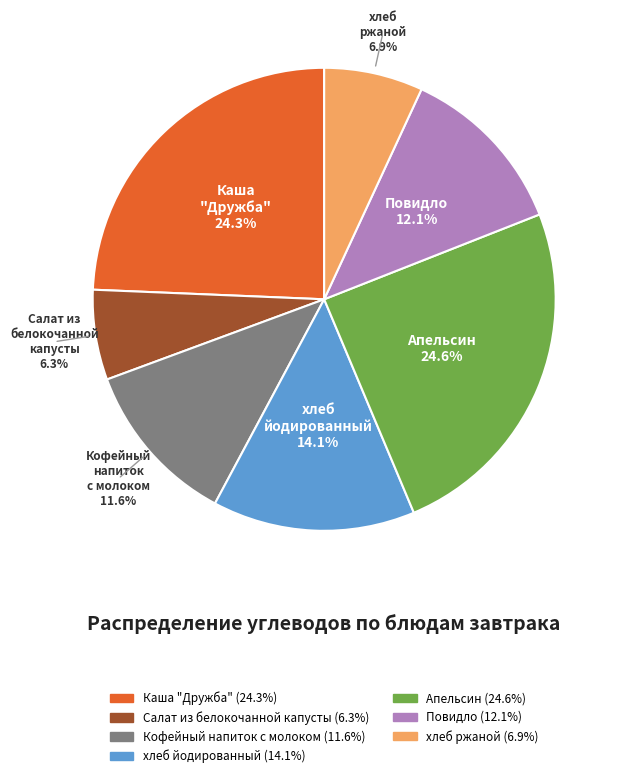

Which slice is the smallest?

Салат из белокочанной капусты